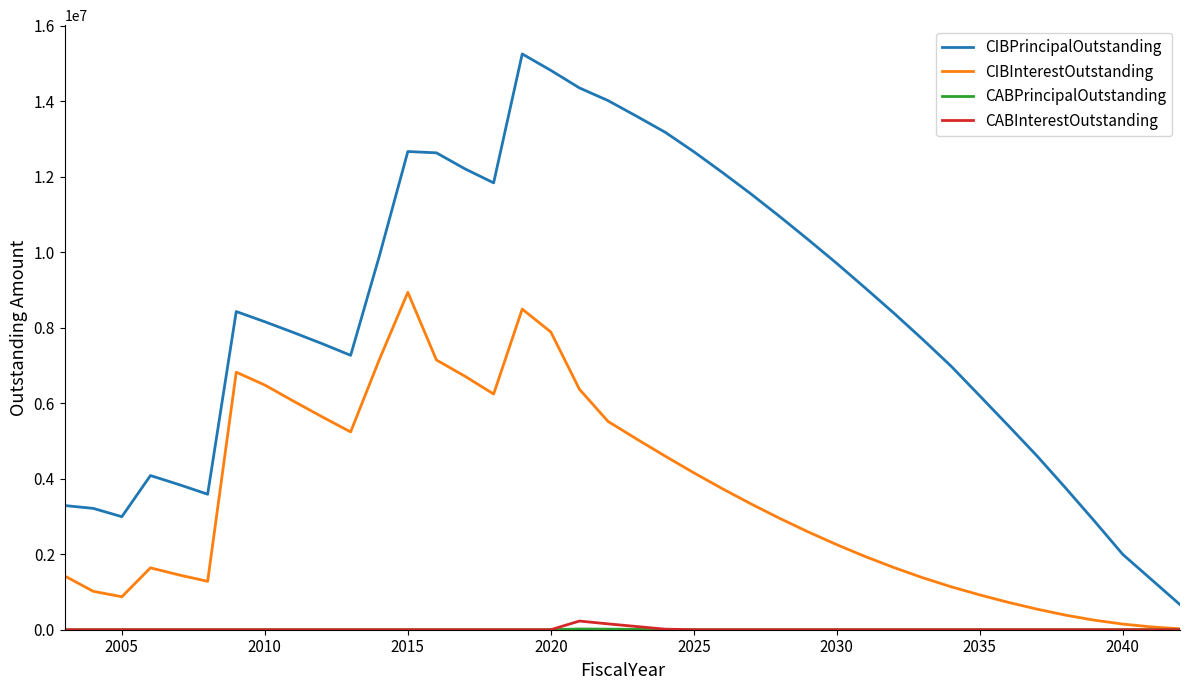

Which series has the largest total across all categories?

CIBPrincipalOutstanding